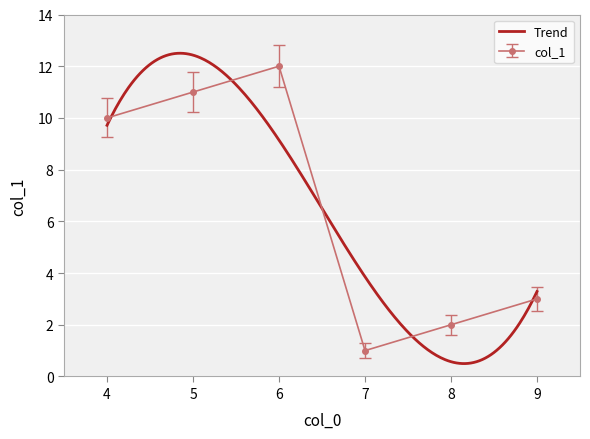

How many categories are shown in the chart?

6